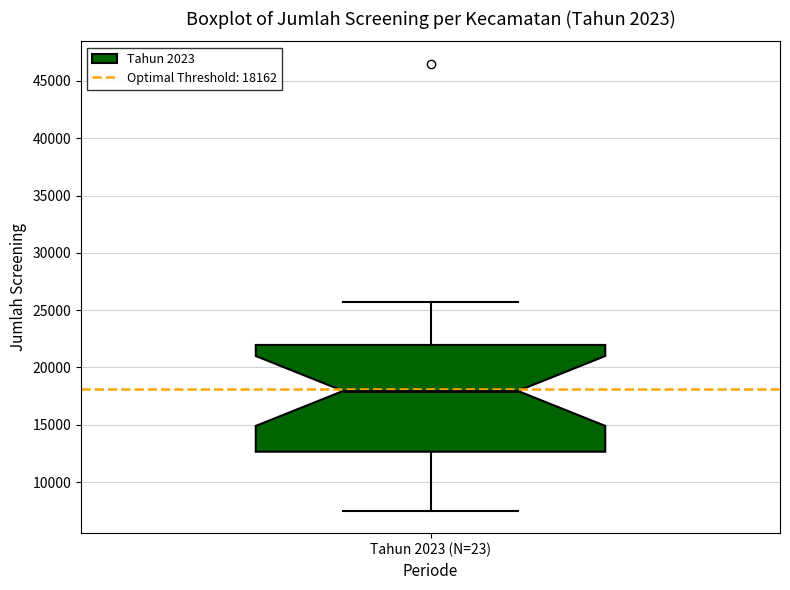

Transcribe this box plot: give where the median line is, the range the box spans, and where the two whiskers end, as read against the y-axis. The values are not printed on the chart, so give them approximately, as read against the axis.

median 18000, box 12500 to 22000, whiskers 7500 to 25500